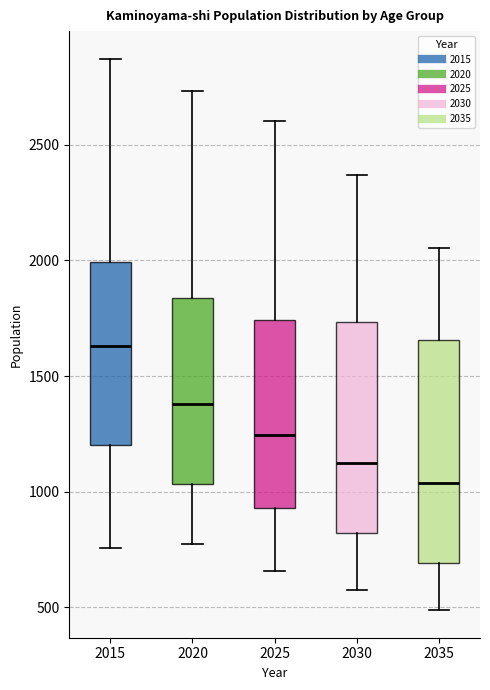

Which box has the highest median line?

2015